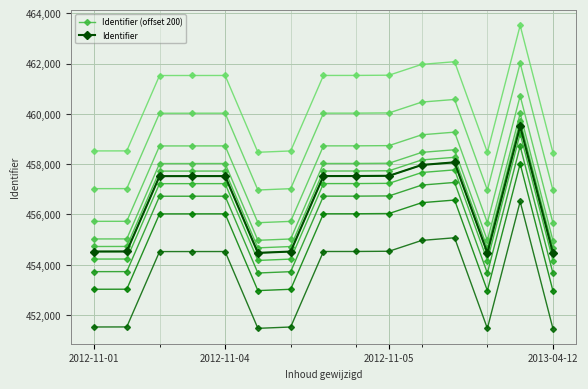

Reading left to right, what are all the values shown in this chart?

Identifier (offset 200): 454725	454727	457723	457724	457725	454671	454724	457726	457727	457736	458167	458272	454667	459715	454662
Identifier: 454525	454527	457523	457524	457525	454471	454524	457526	457527	457536	457967	458072	454467	459515	454462